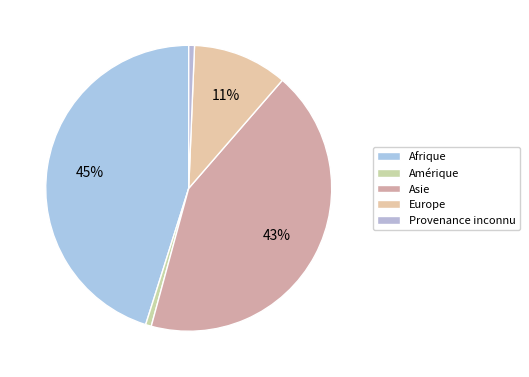

Which category has the smallest portion of the pie?

Amérique